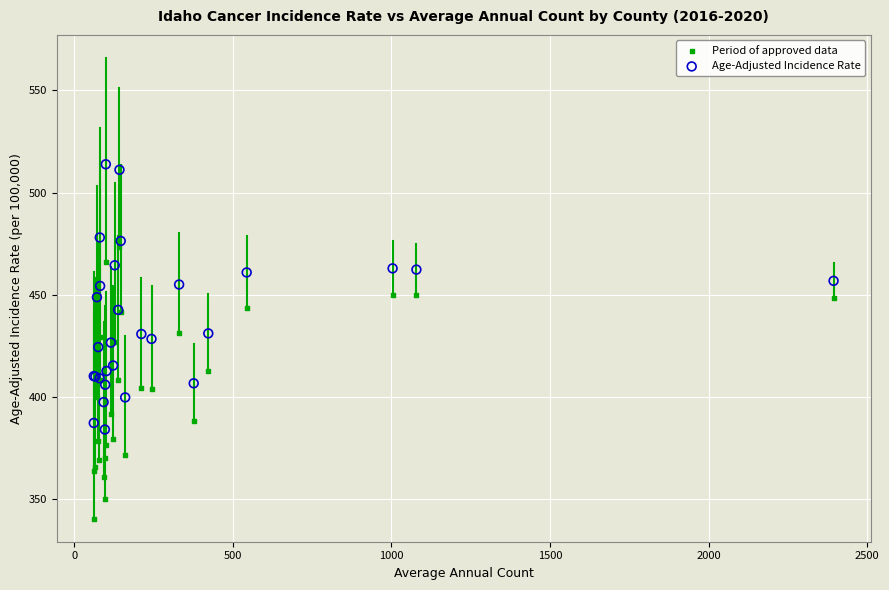

What is the X range (max minus min) for the scatter plot?

2332.0